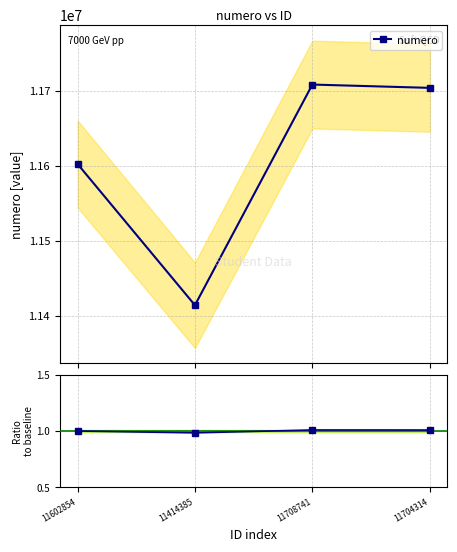

Where does the Ratio to baseline series first go above 1?

11708741